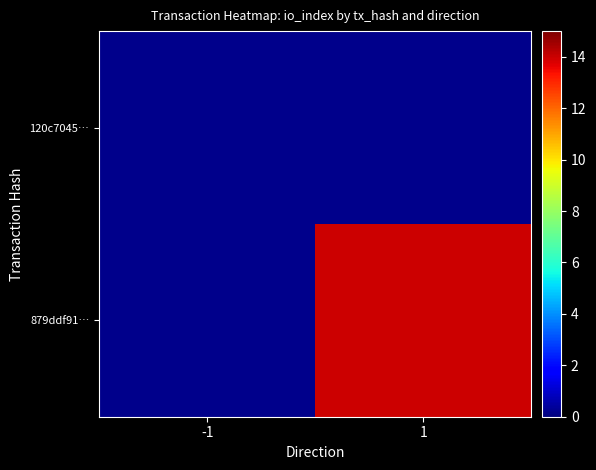

Which category has the lowest value across all series?

-1